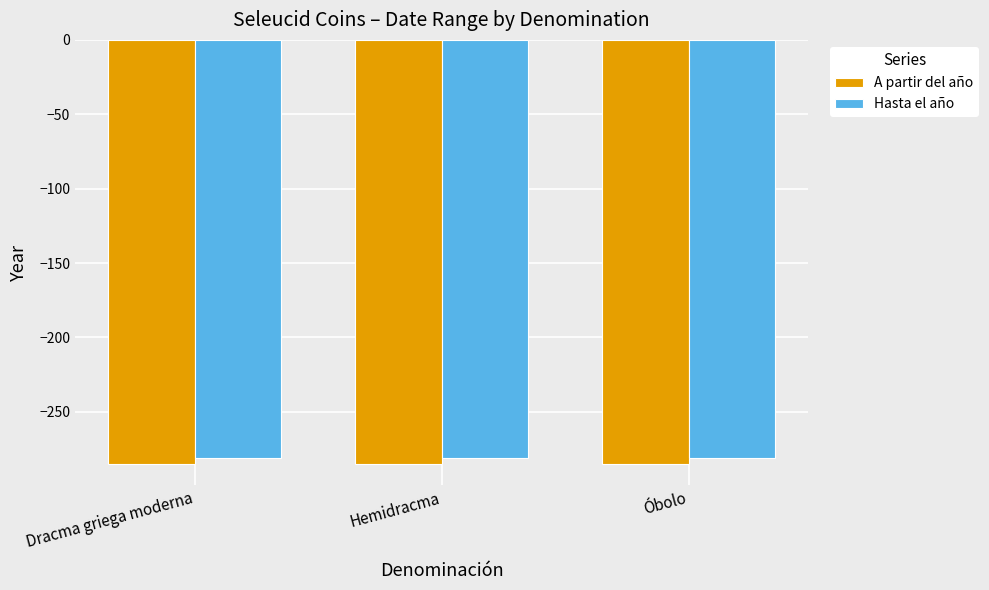

What is the value of the Hasta el año bar at the 1st from the left?

-281